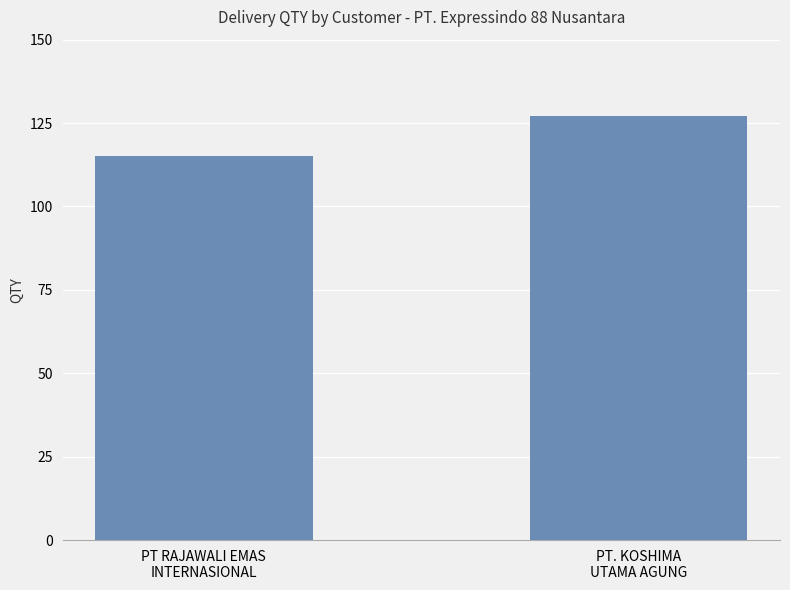

Which category has the lowest value across all series?

PT RAJAWALI EMAS
INTERNASIONAL